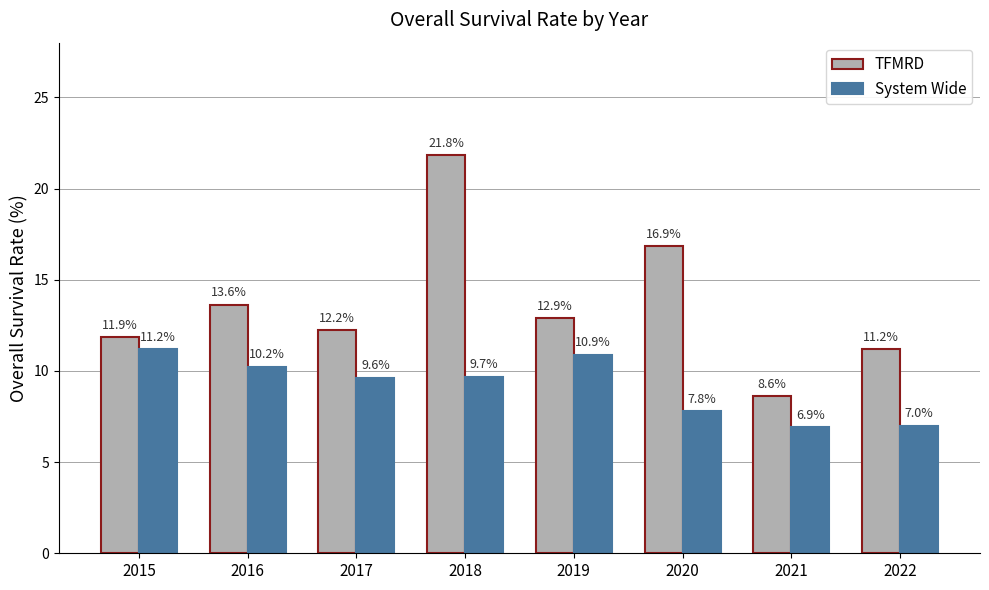

The value of System Wide at 2020 is 7.8. True or false?

True